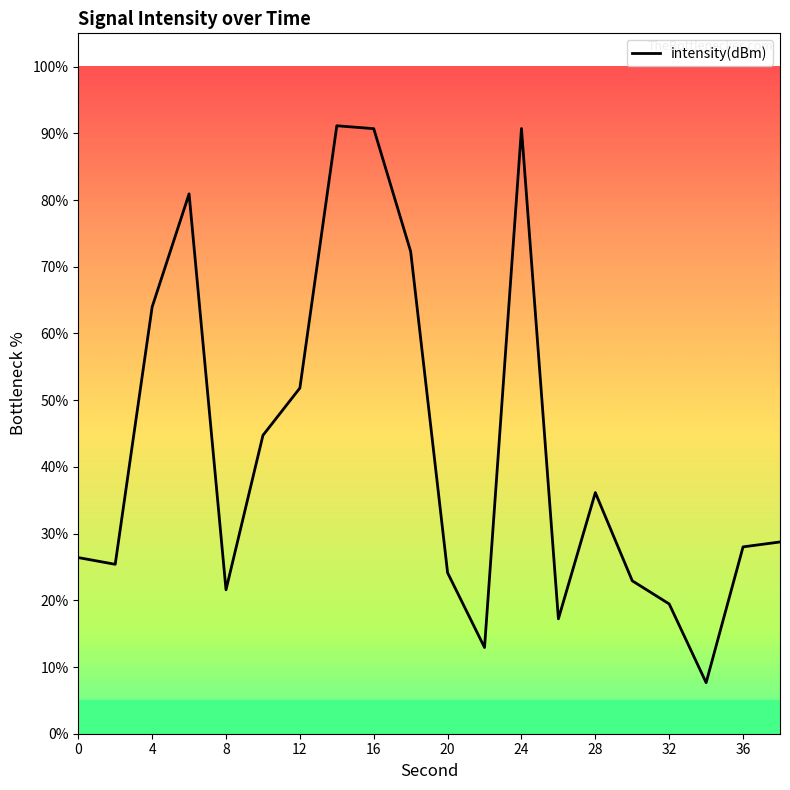

What is the greatest value displayed?

91.1